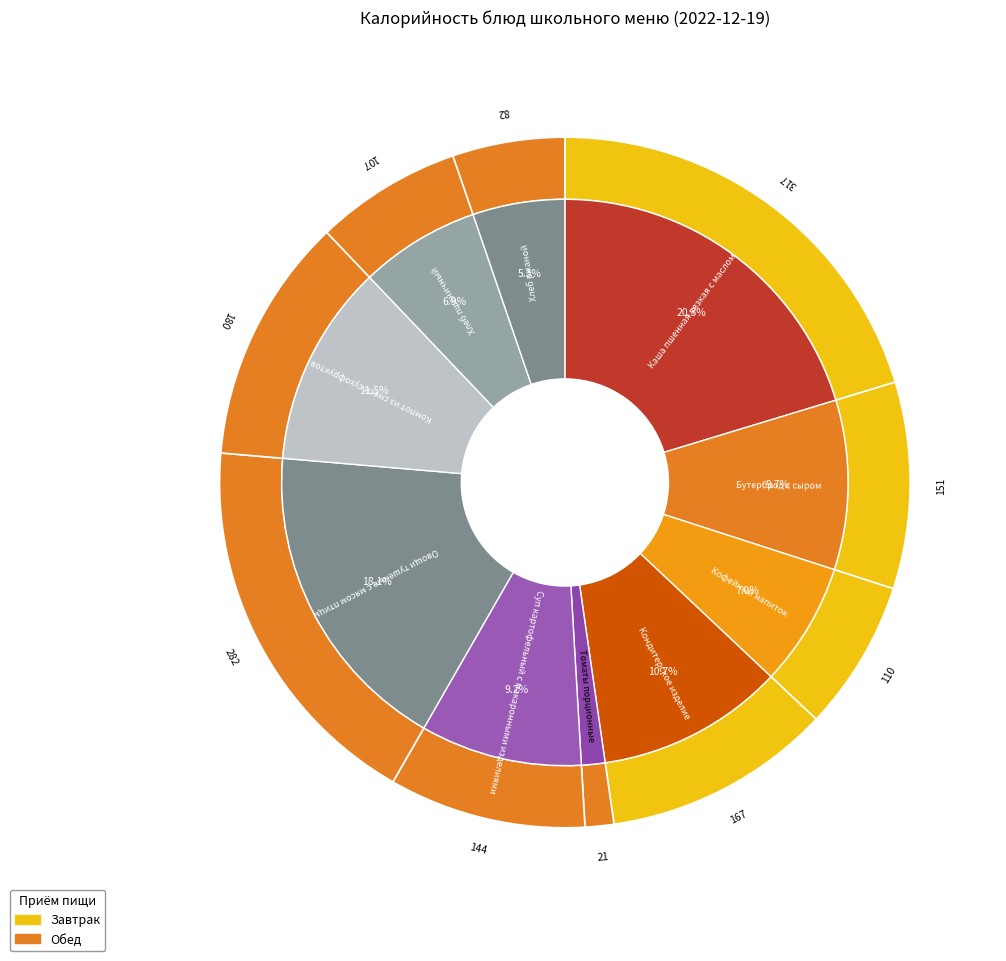

True or false: Каша пшенная вязкая с маслом accounts for 20% of the total.

True